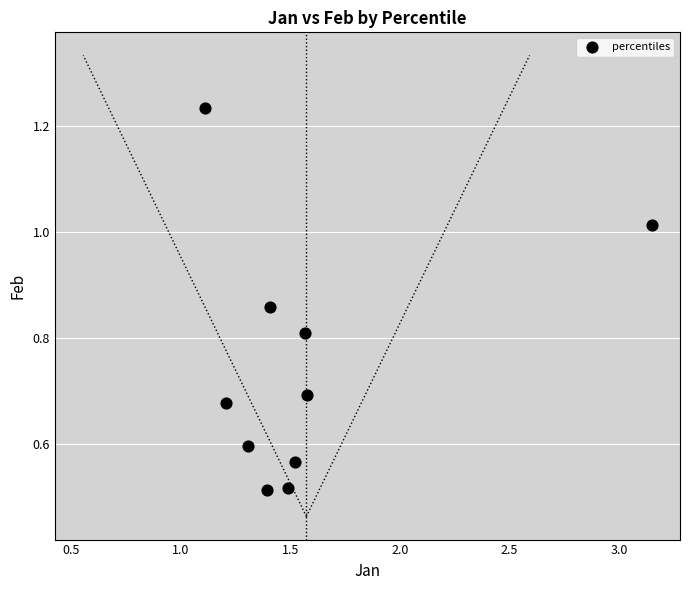

What is the range of X values (max minus min)?

2.0